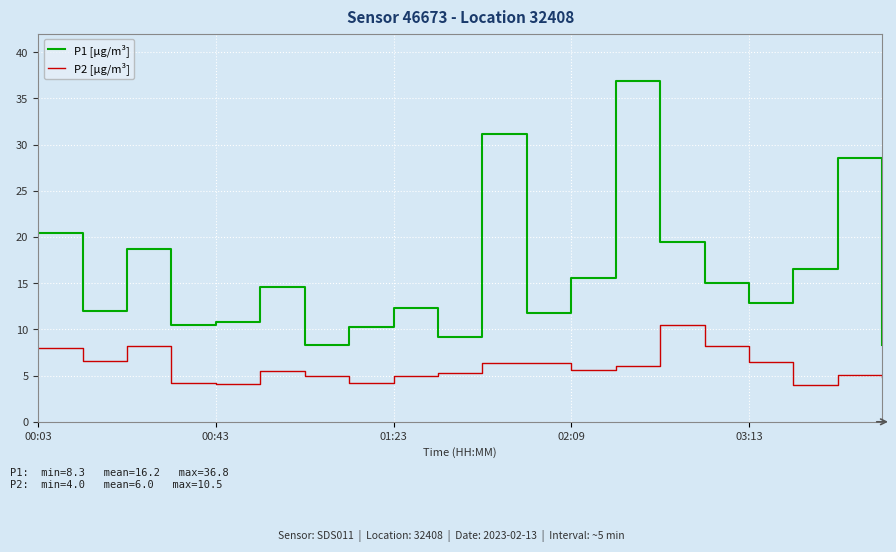

How many categories are shown in the chart?

20